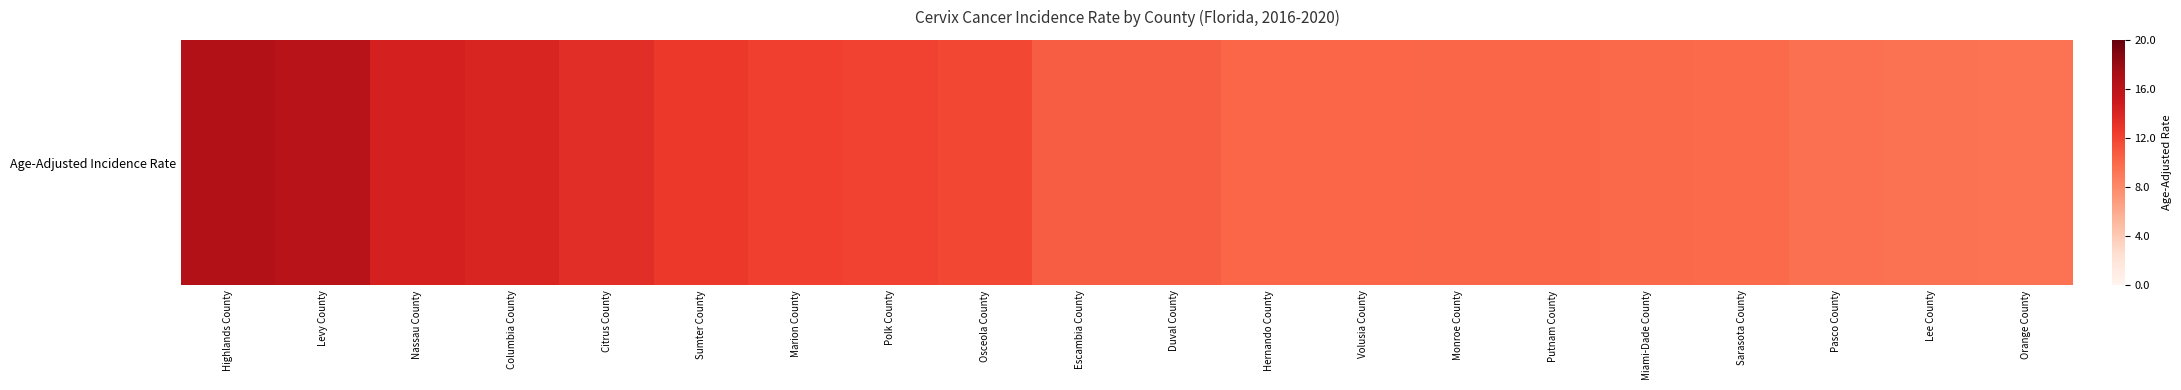

Rank the categories by value from lowest to highest.

Orange County, Lee County, Pasco County, Sarasota County, Miami-Dade County, Monroe County, Putnam County, Hernando County, Volusia County, Escambia County, Duval County, Osceola County, Polk County, Marion County, Sumter County, Citrus County, Columbia County, Nassau County, Levy County, Highlands County